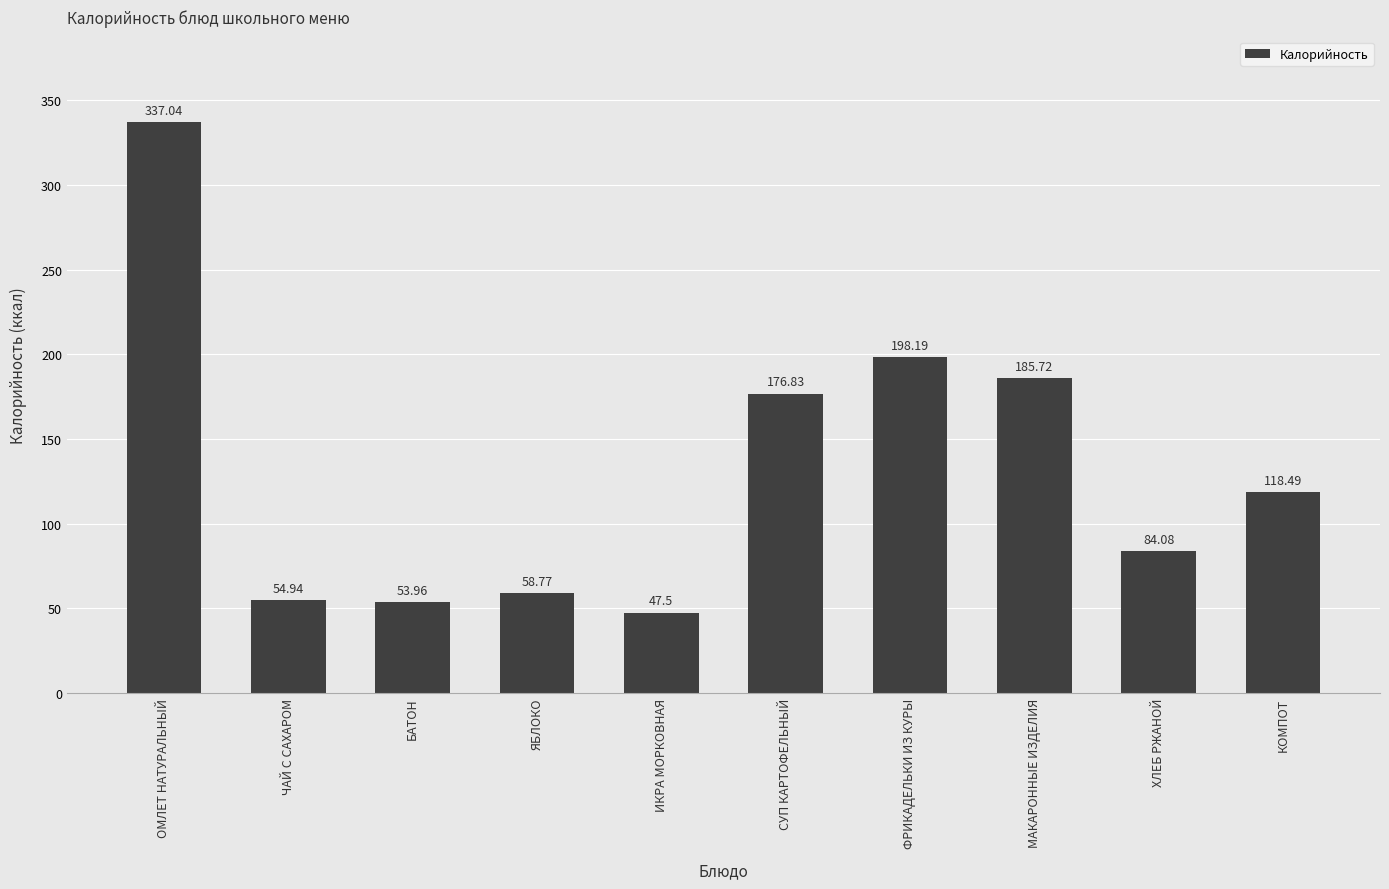

Rank the categories by value from lowest to highest.

ИКРА МОРКОВНАЯ, БАТОН, ЧАЙ С САХАРОМ, ЯБЛОКО, ХЛЕБ РЖАНОЙ, КОМПОТ, СУП КАРТОФЕЛЬНЫЙ, МАКАРОННЫЕ ИЗДЕЛИЯ, ФРИКАДЕЛЬКИ ИЗ КУРЫ, ОМЛЕТ НАТУРАЛЬНЫЙ